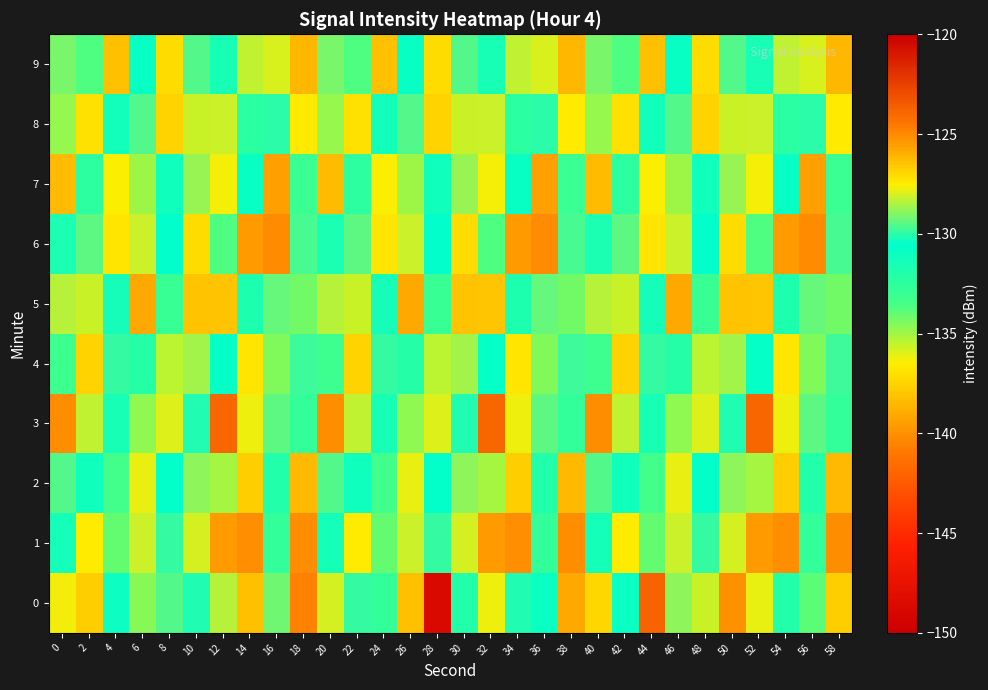

Which series changed the most between 0 and 14?

3